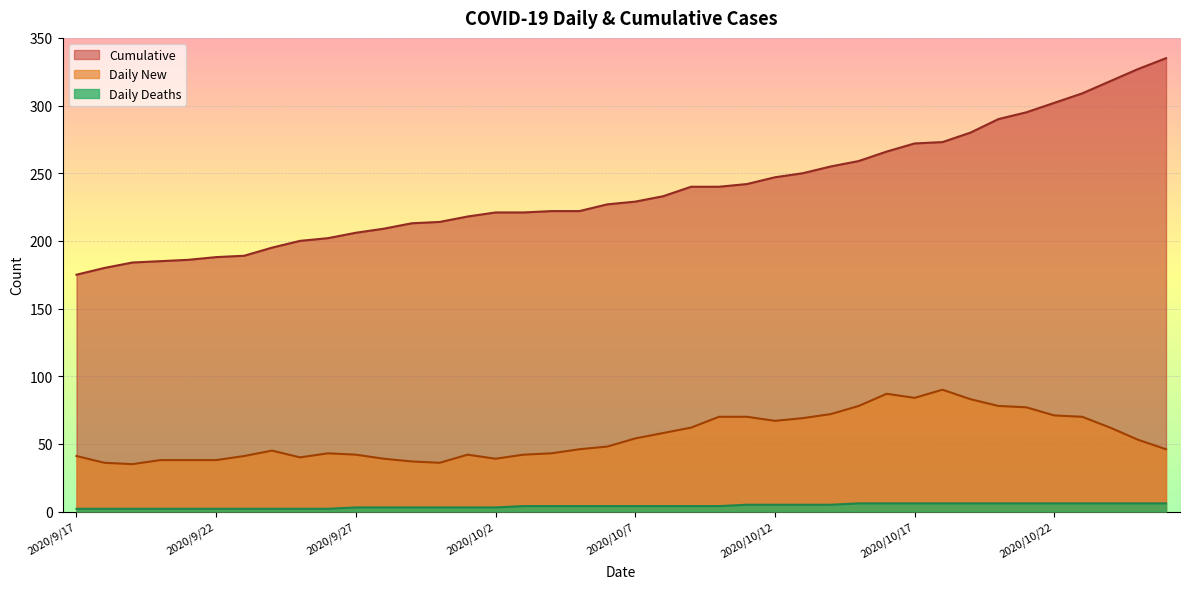

How many series are shown in this chart?

3